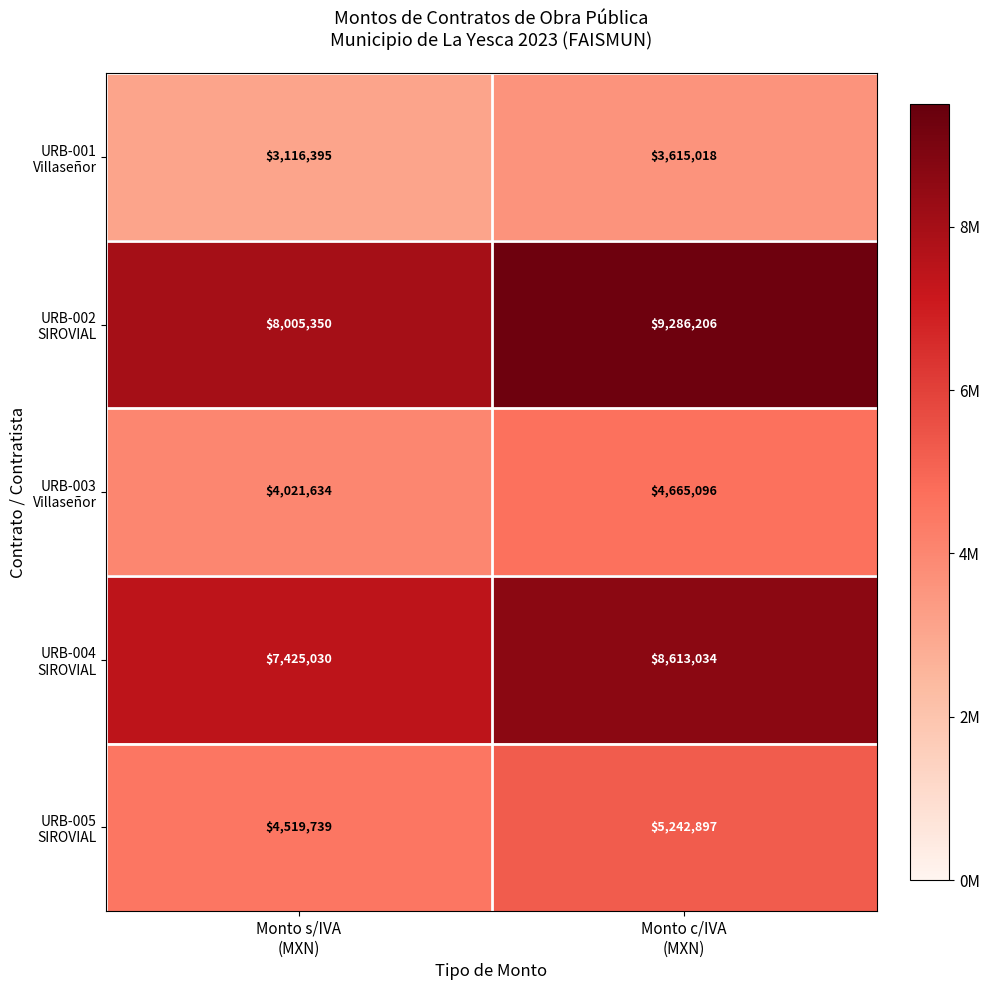

What is the greatest value displayed?

9286206